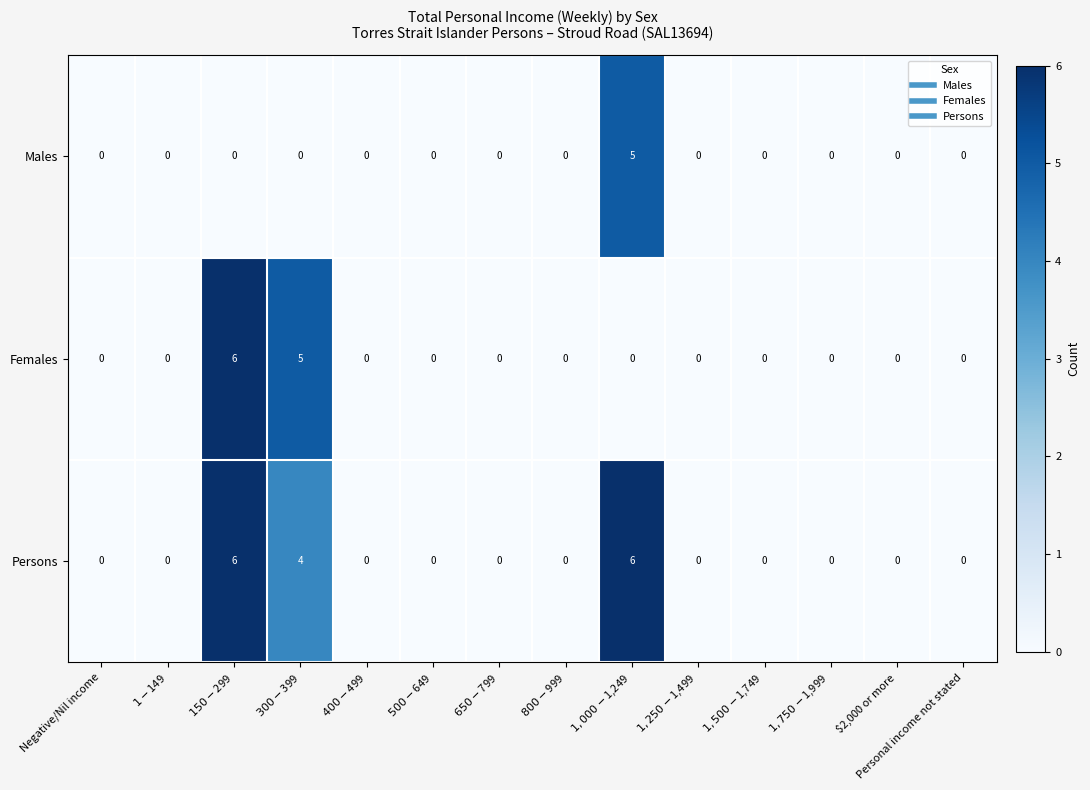

Rank the series by their average value, from highest to lowest.

Persons, Females, Males